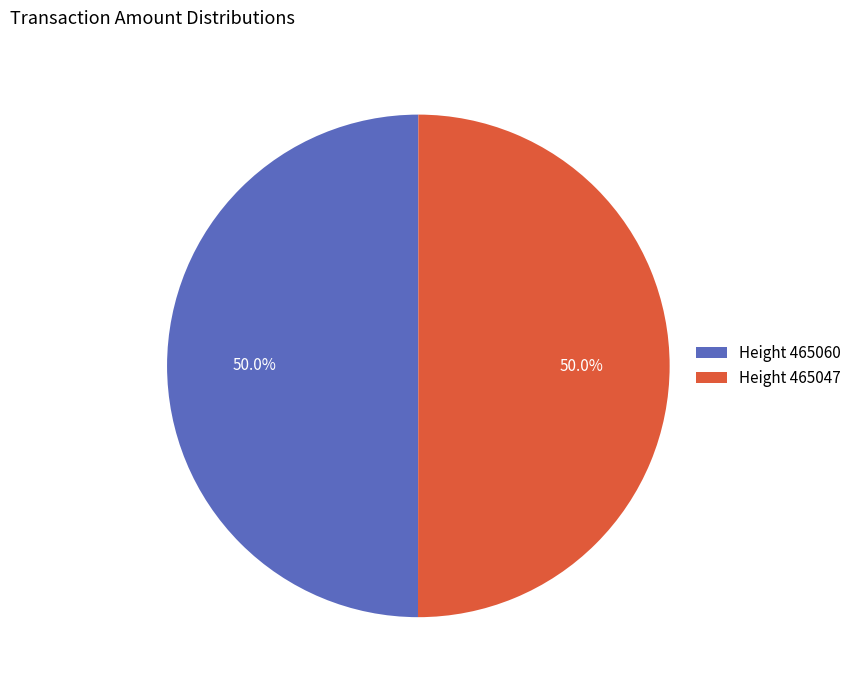

Is the sum of Height 465047 and Height 465060 greater than half?

Yes